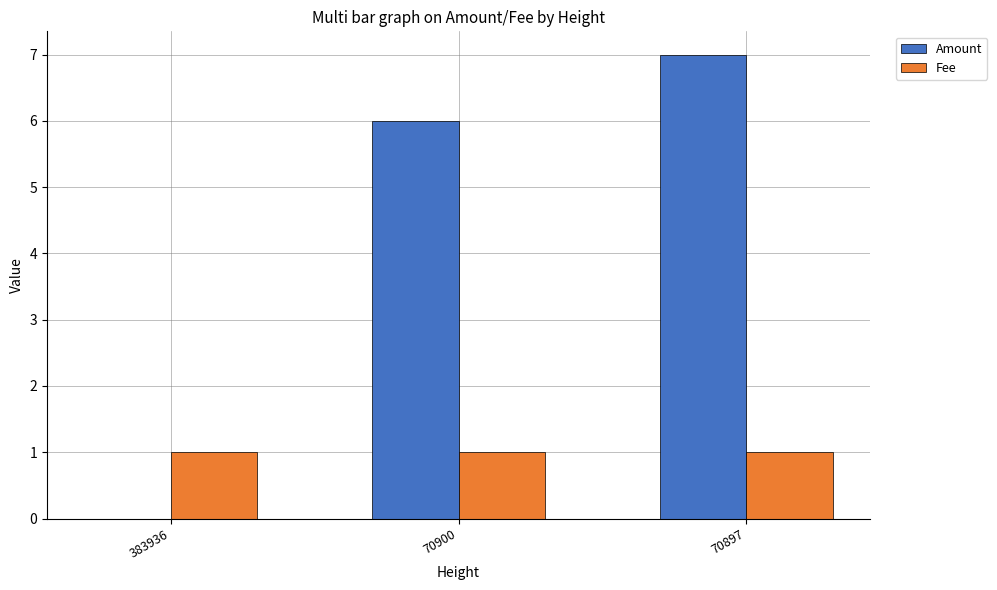

The value of Amount at 70900 is 6. True or false?

True